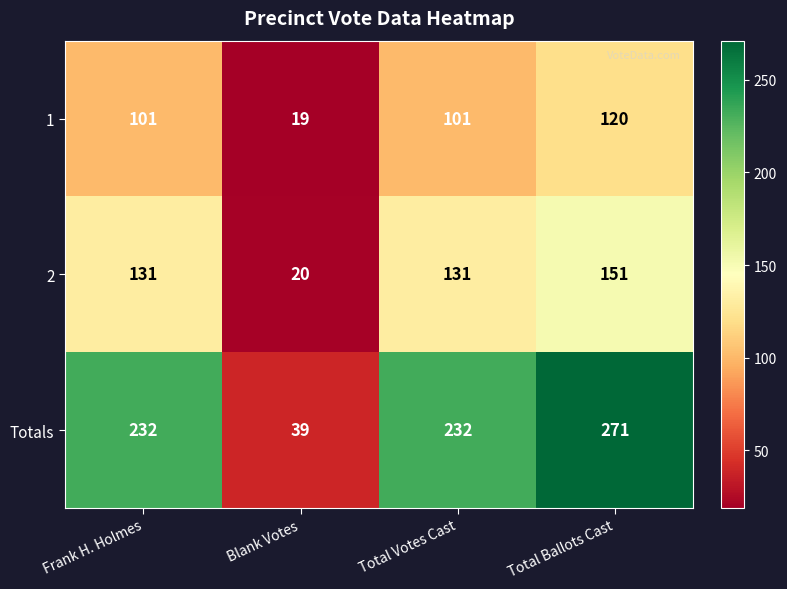

What is the total value across all series at Frank H. Holmes?

464